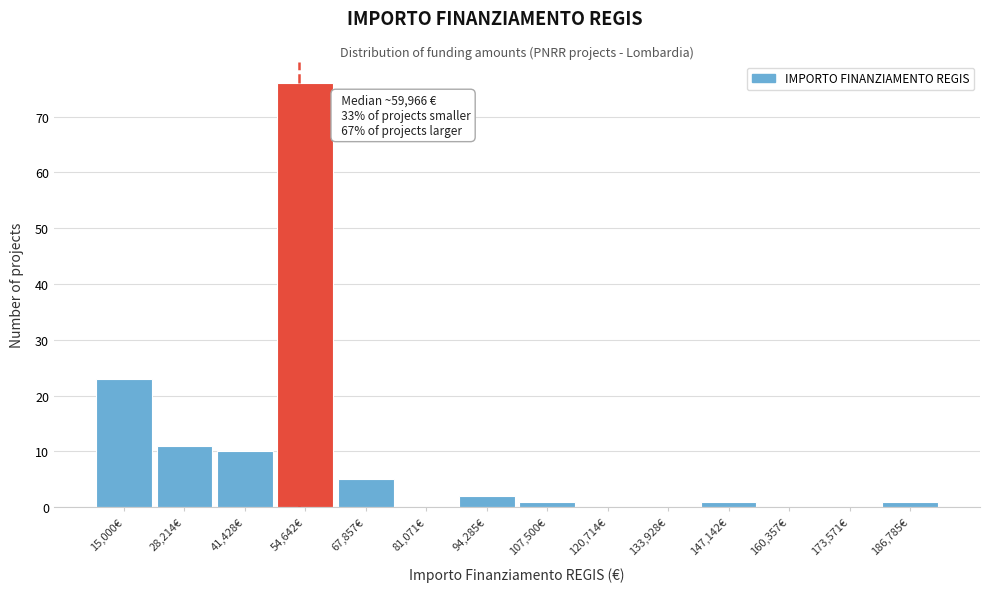

Reading left to right, list all the values displayed in this chart.

15,000€=23	28,214€=11	41,428€=10	54,642€=76	67,857€=5	81,071€=0	94,285€=2	107,500€=1	120,714€=0	133,928€=0	147,142€=1	160,357€=0	173,571€=0	186,785€=1